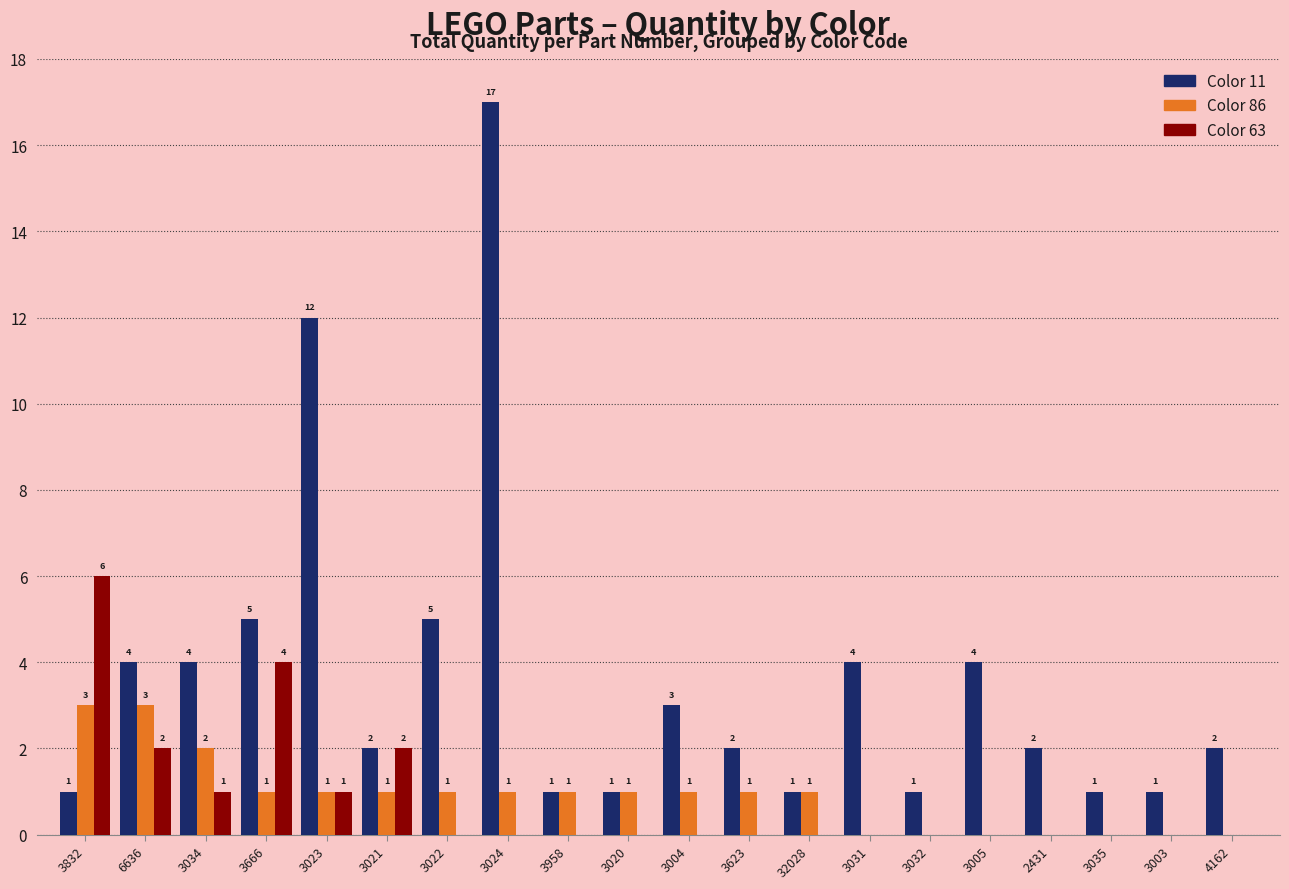

How many Color 86 values are between 0 and 1?

17